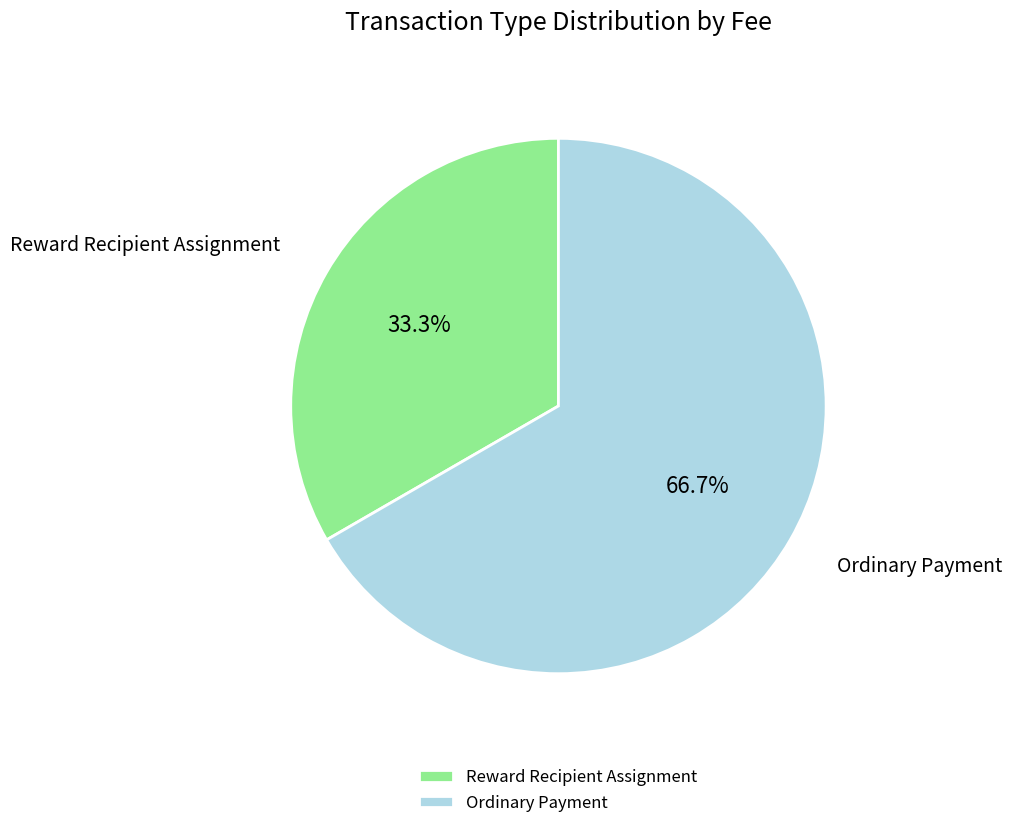

Which slice represents more than half of the pie?

Ordinary Payment